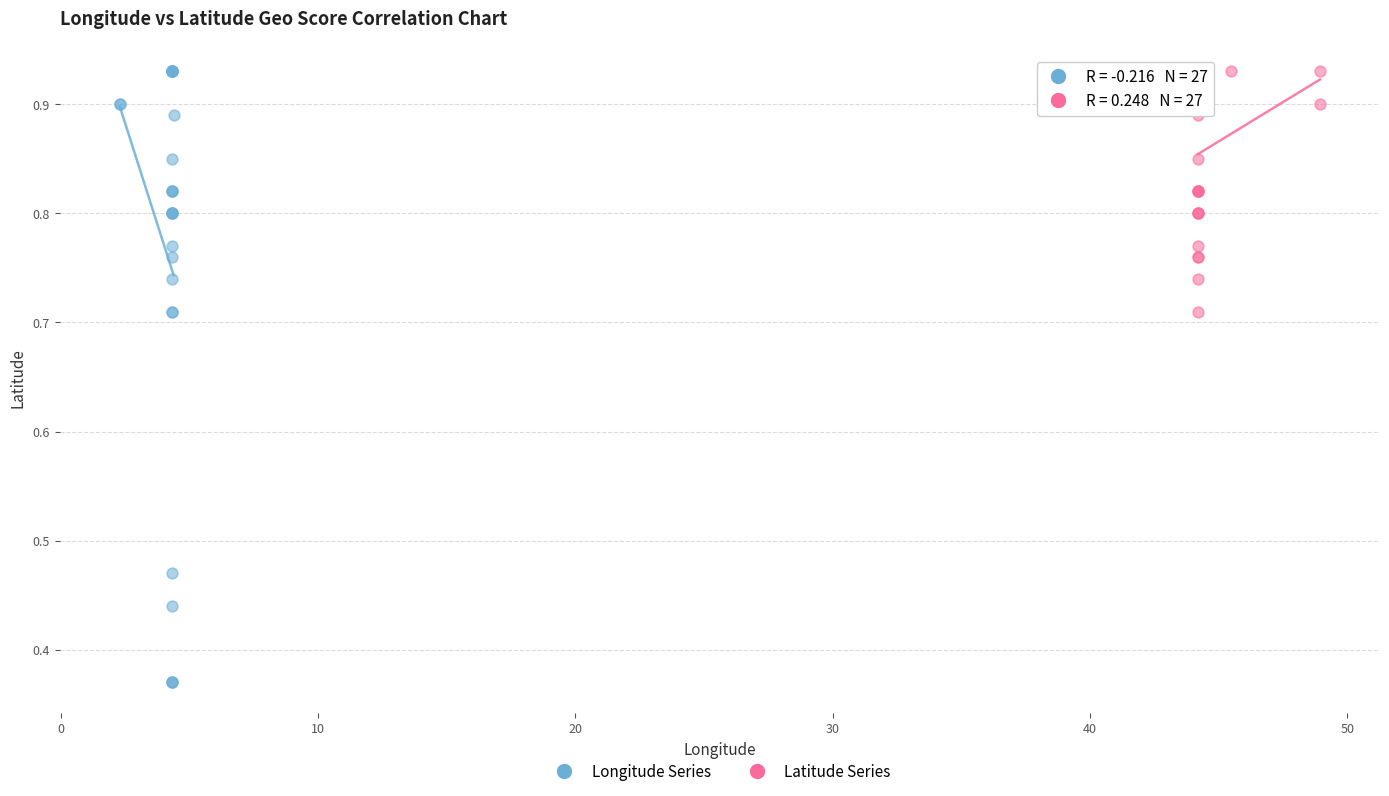

Which series has the widest spread of Y values?

Longitude Series